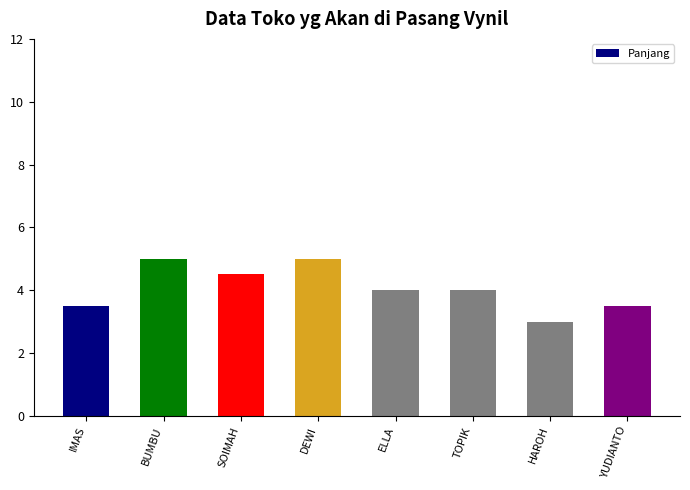

What is the maximum value shown in the chart?

5.0